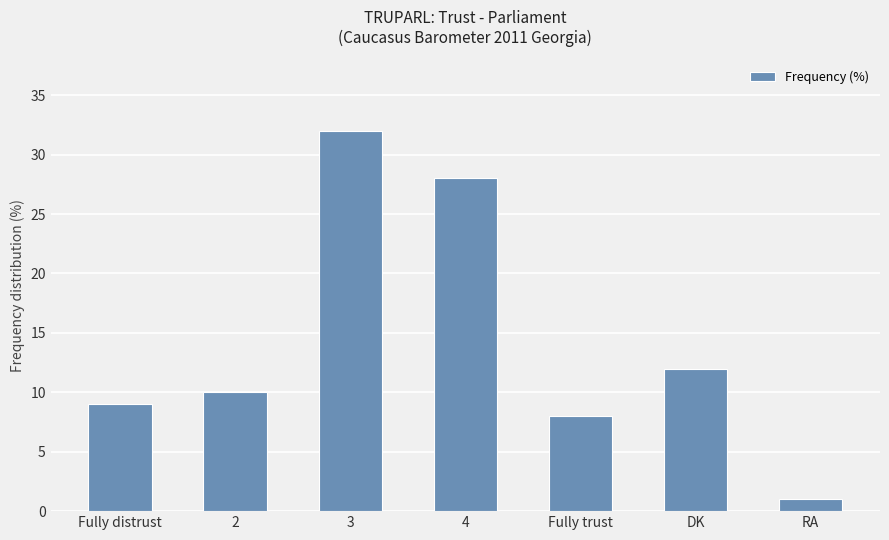

Read the value at 3, to the nearest 5.

30